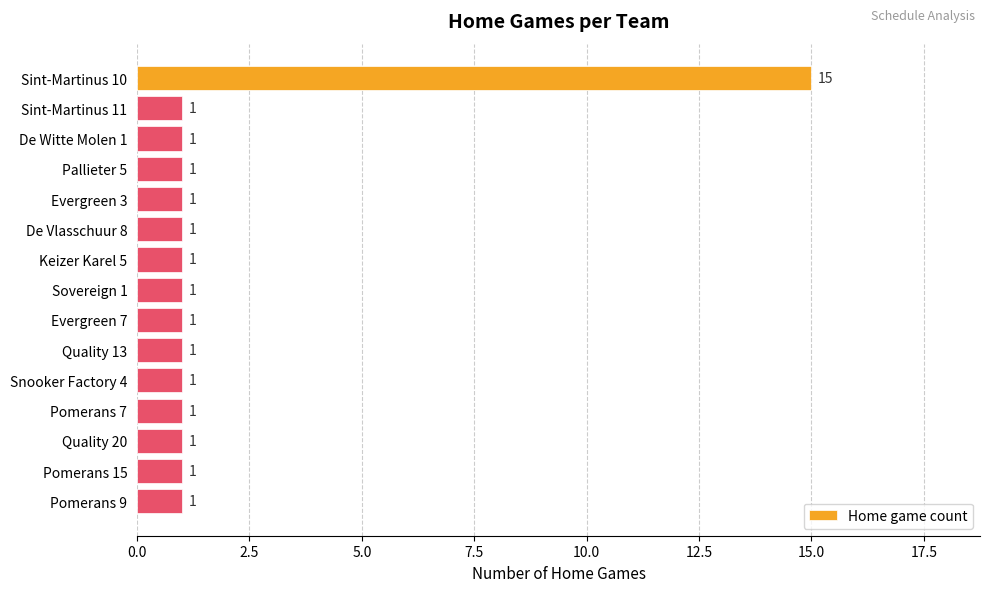

Which has a higher value, De Witte Molen 1 or Sint-Martinus 10?

Sint-Martinus 10